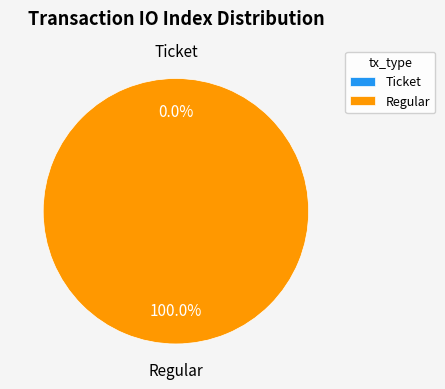

Is it true that Ticket is 0% of the pie?

True